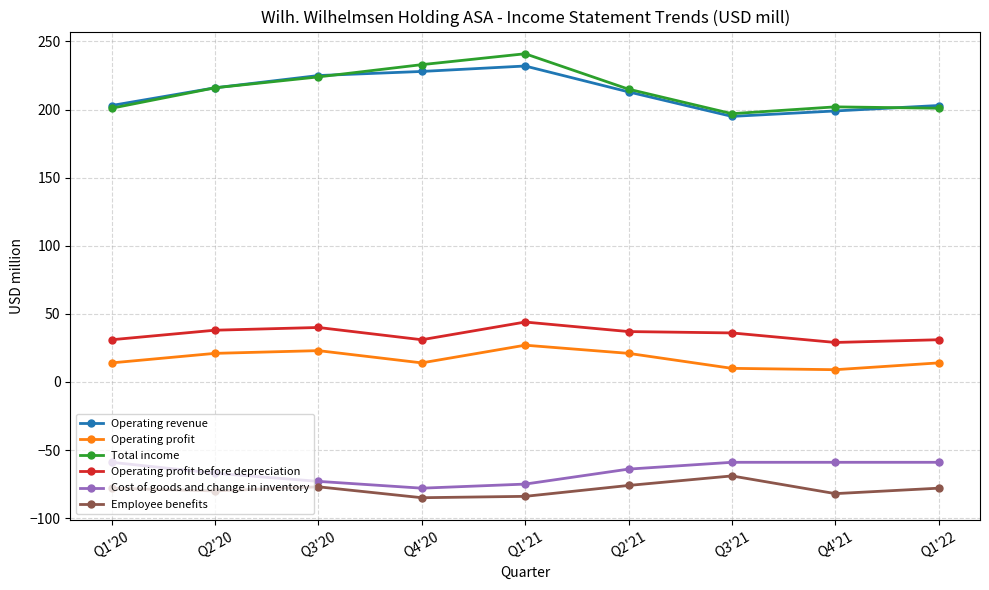

What is the value of the Operating revenue point at the 2nd from the left?

216